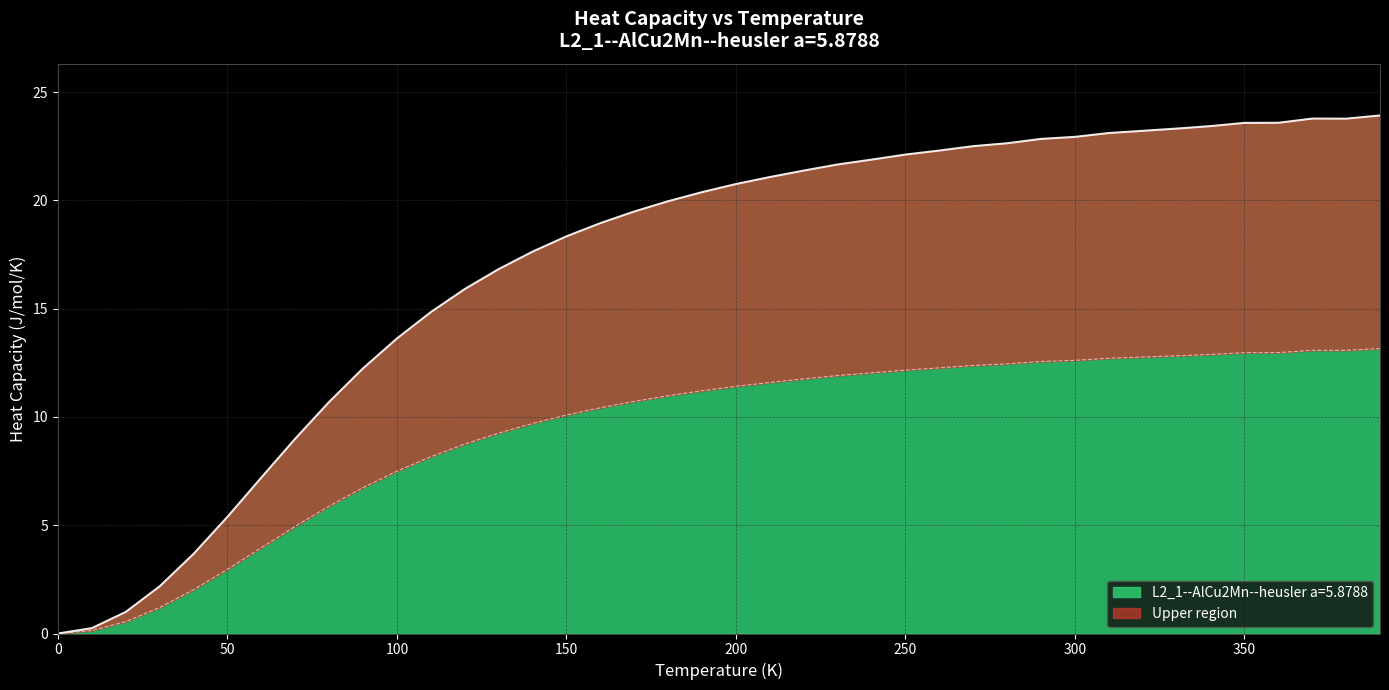

The L2_1--AlCu2Mn--heusler a=5.8788 series shows 0.0 at 0. True or false?

True